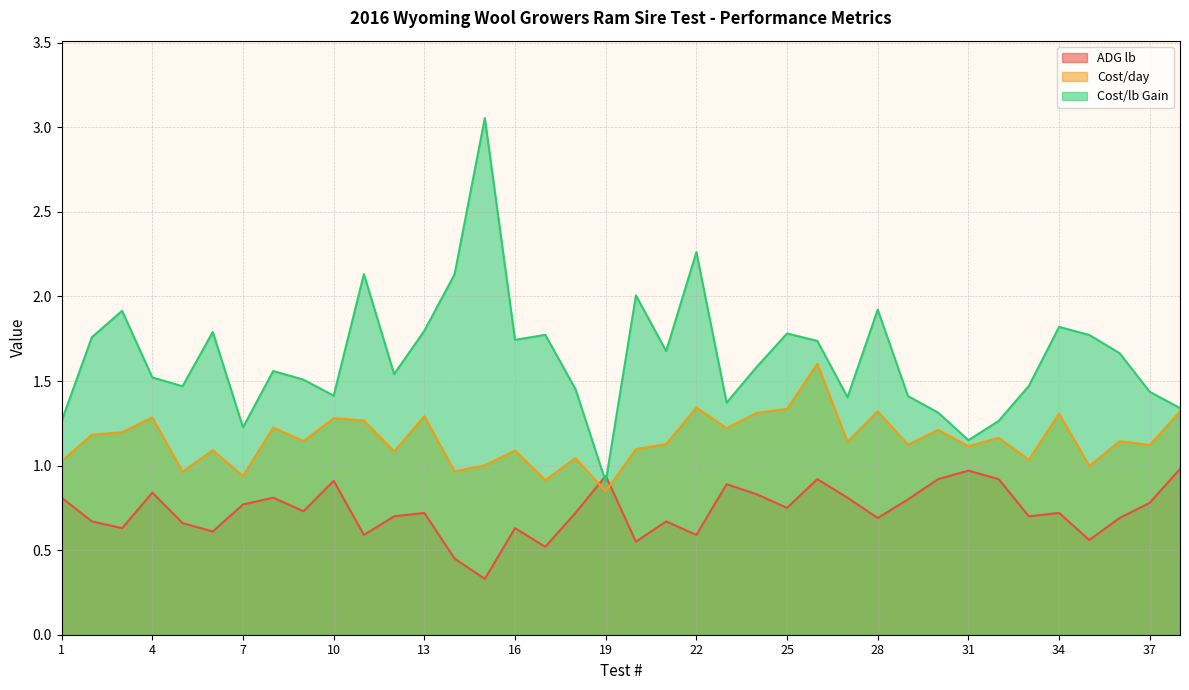

What is the highest value of the Cost/lb Gain series?

3.1